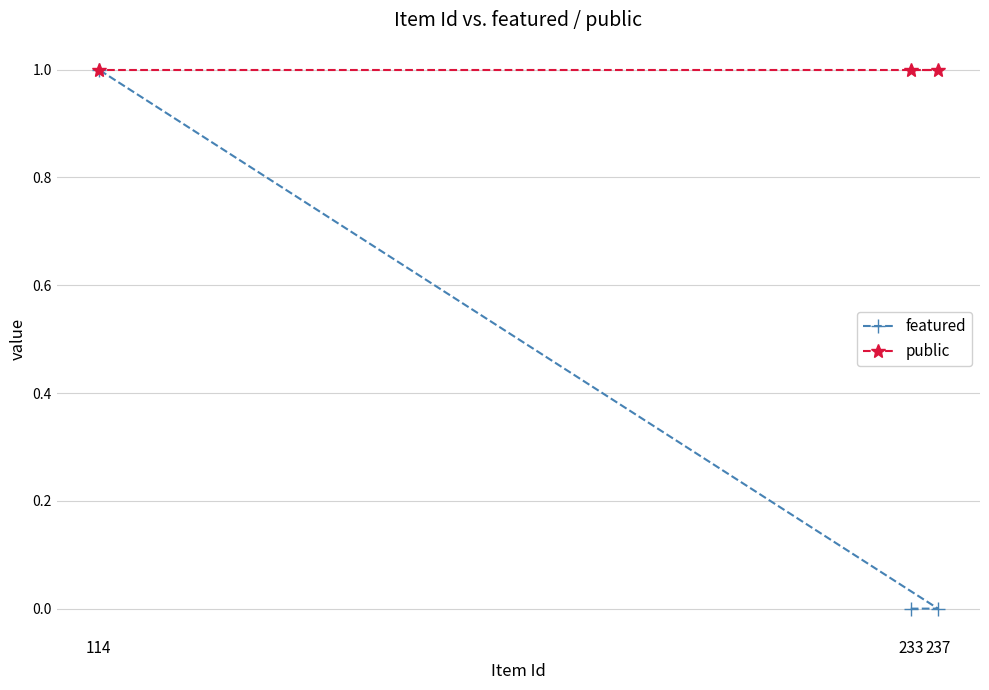

Between 233 and 237, which series saw the biggest shift?

featured